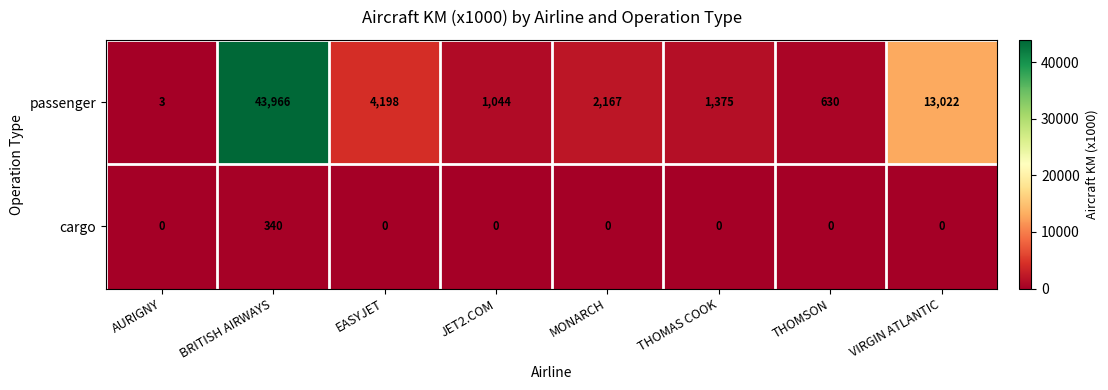

Reading right to left, what are all the values shown in this chart?

passenger: 13022	630	1375	2167	1044	4198	43966	3
cargo: 0	0	0	0	0	0	340	0